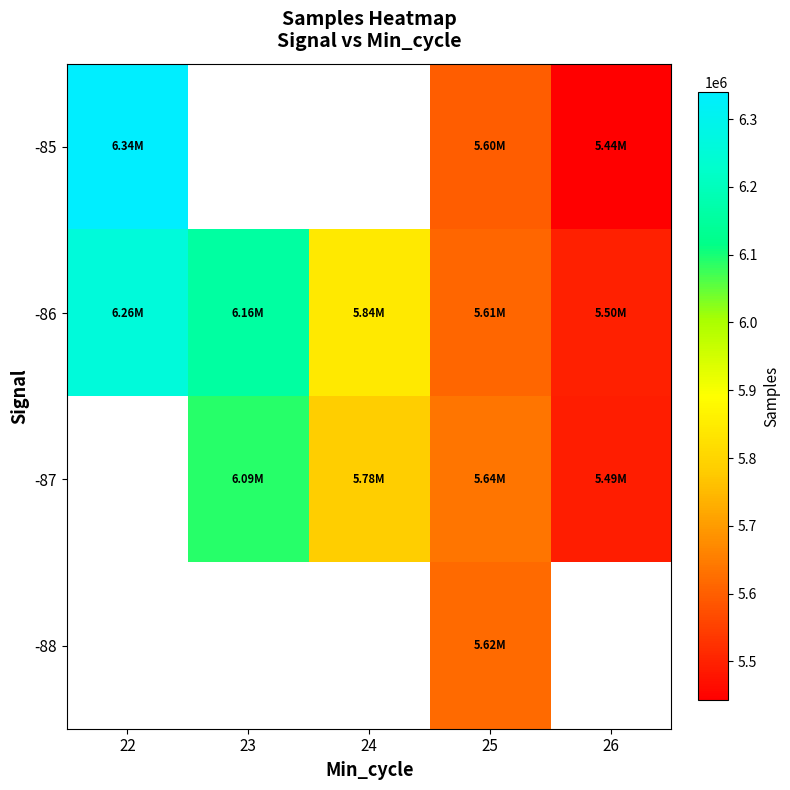

What is the total value across all series at 25?

22463338.5